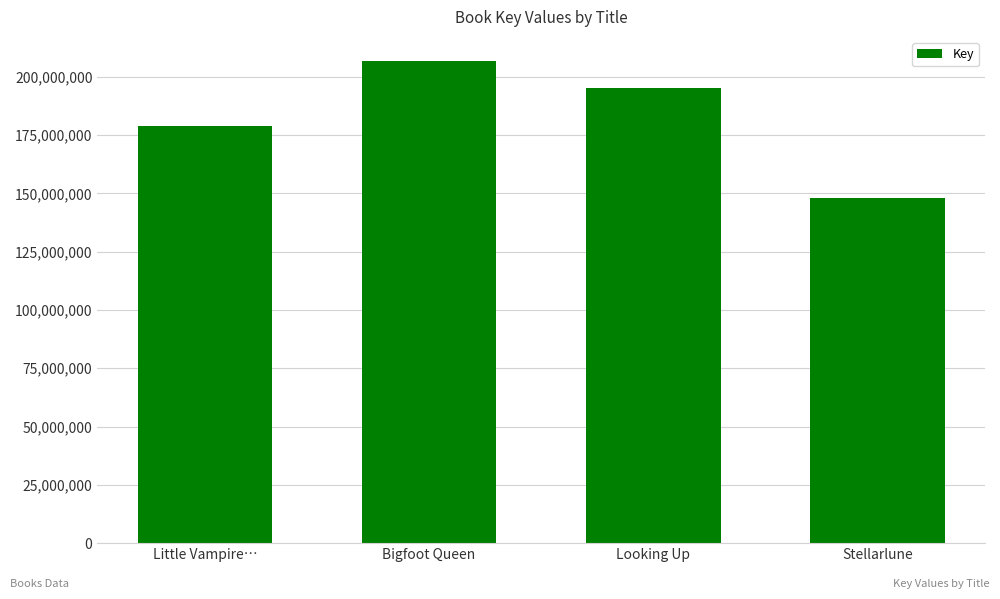

Reading right to left, list all the values displayed in this chart.

147827454	195021654	206762971	178751837